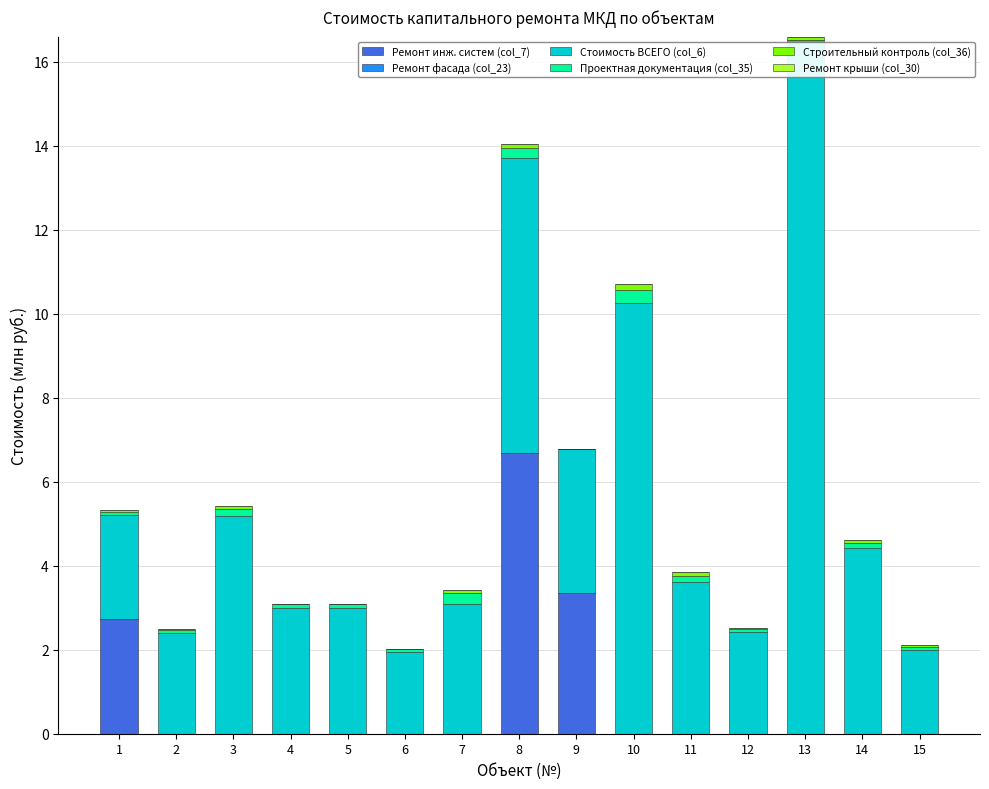

At which category is the sum across all series the highest?

13